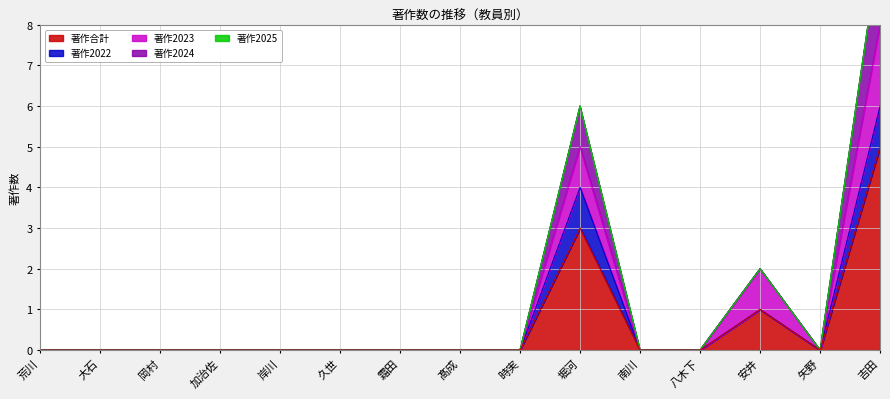

At which category does the chart reach its peak across all series?

吉田